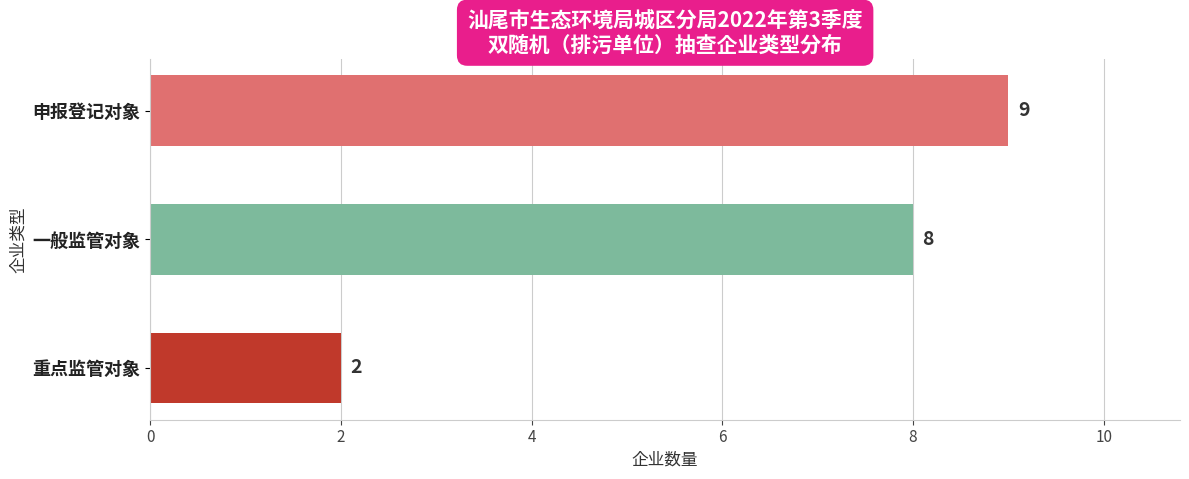

Is it true that the value at 申报登记对象 is 5?

False